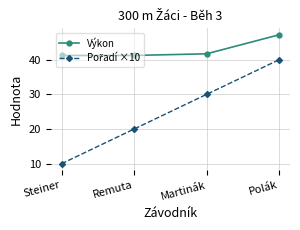

Count the number of data series in this chart.

2